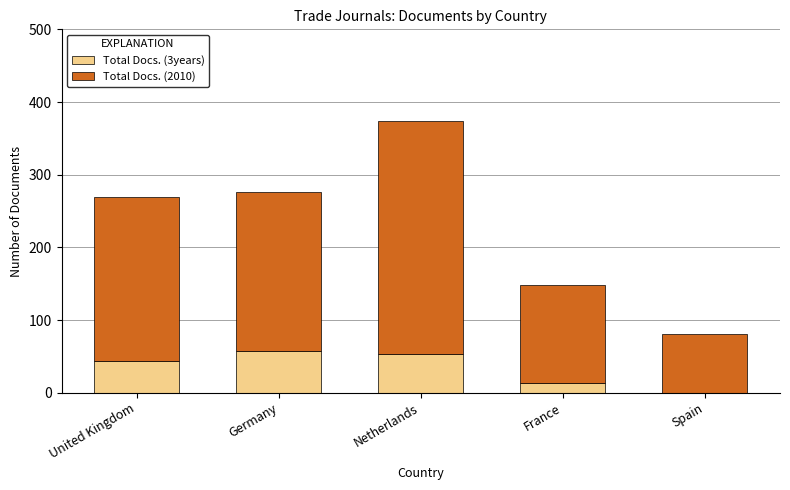

The value of Total Docs. (3years) at Germany is 58. True or false?

True